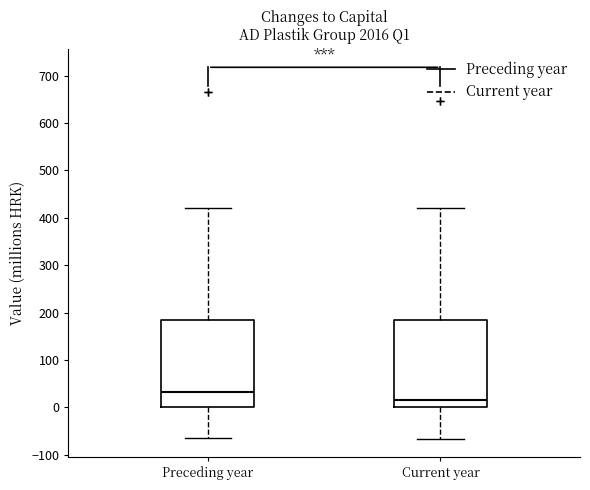

Reading left to right, transcribe this box plot: for each box, give where its median line is, the range the box spans, and where its two whiskers end, as read against the y-axis. The values are not printed on the chart, so give them approximately, as read against the axis.

Preceding year: median 30, box 0 to 180, whiskers -60 to 420
Current year: median 10, box 0 to 180, whiskers -70 to 420